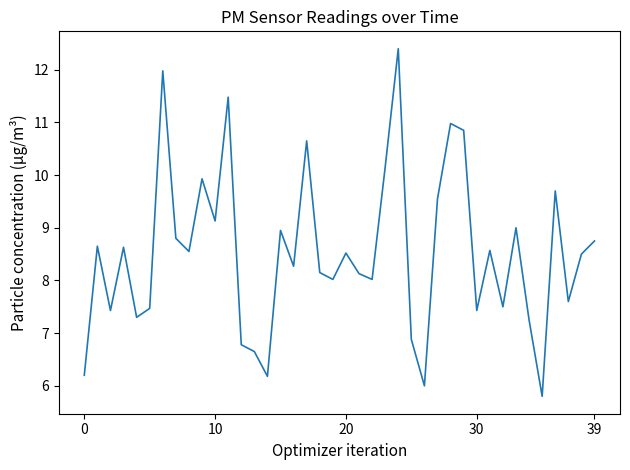

What is the greatest value displayed?

12.4